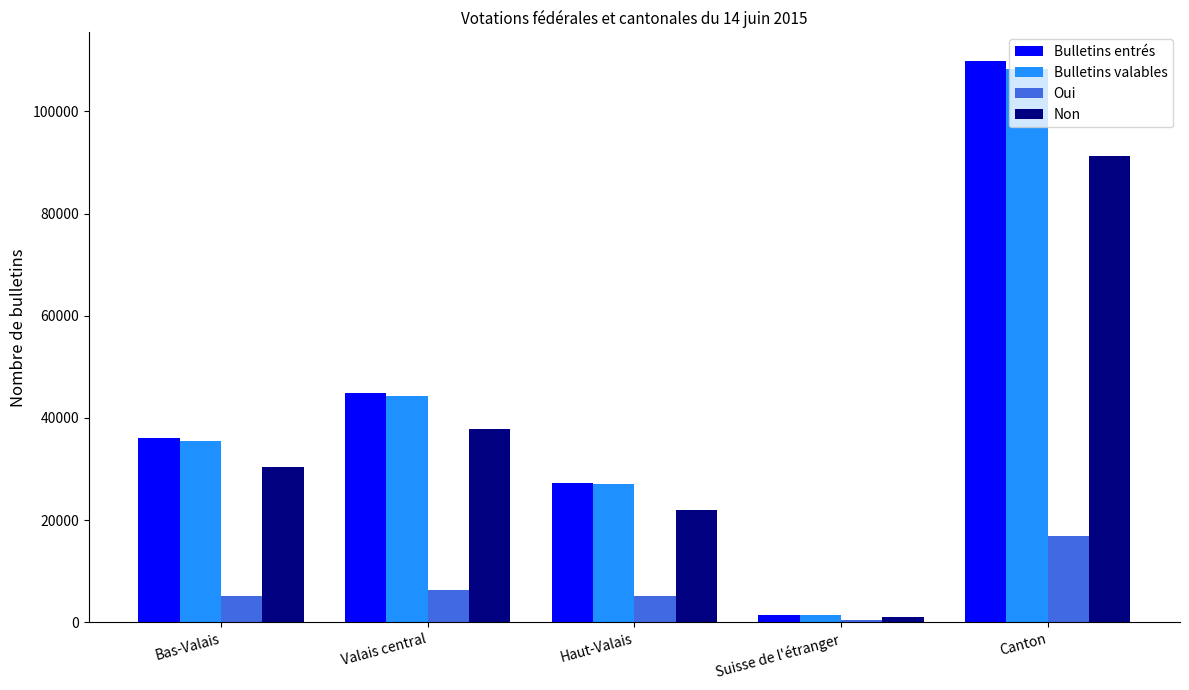

What is the minimum value shown in the chart?

384